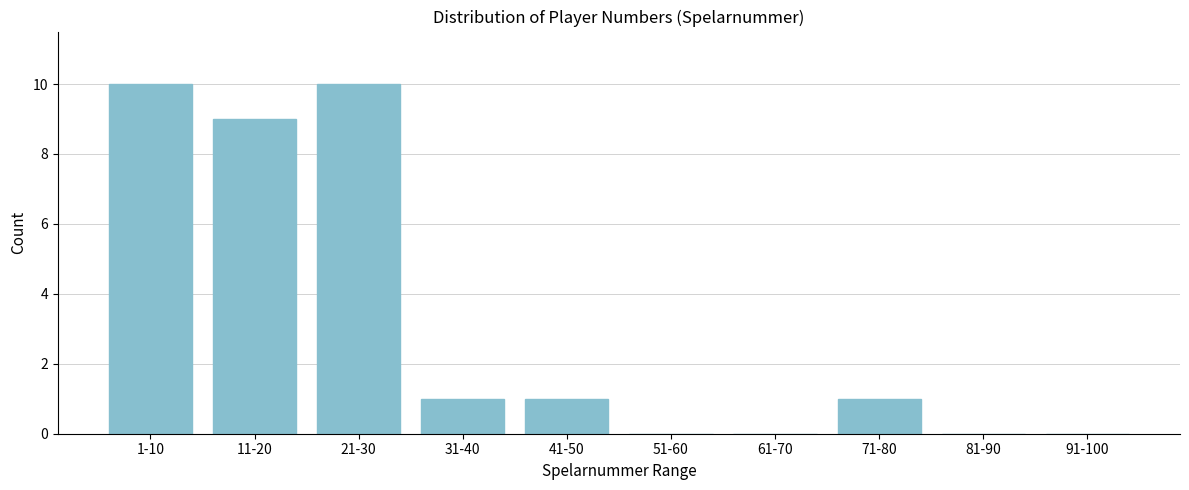

Reading left to right, extract all data points from this chart.

1-10=10	11-20=9	21-30=10	31-40=1	41-50=1	51-60=0	61-70=0	71-80=1	81-90=0	91-100=0